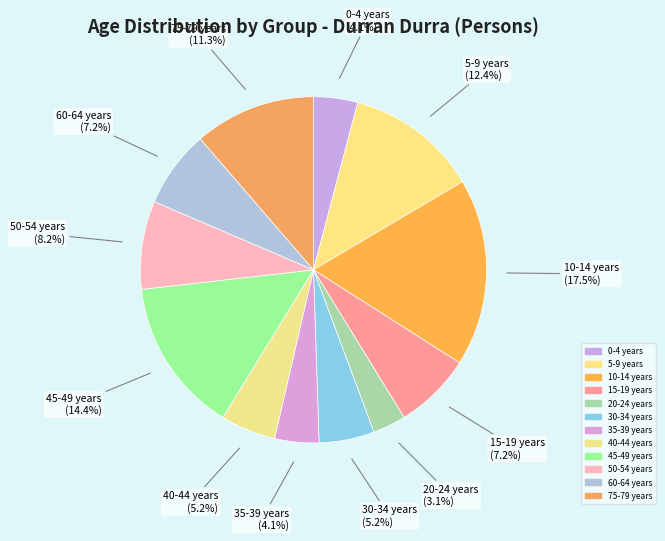

To the nearest percent, what portion does 60-64 years represent?

7%